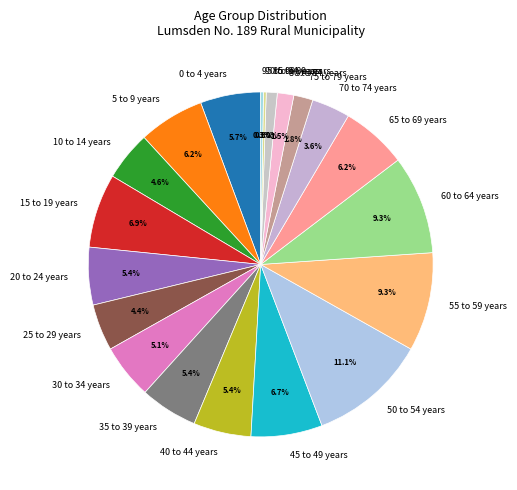

Do 60 to 64 years and 45 to 49 years together represent more than half of the pie?

No